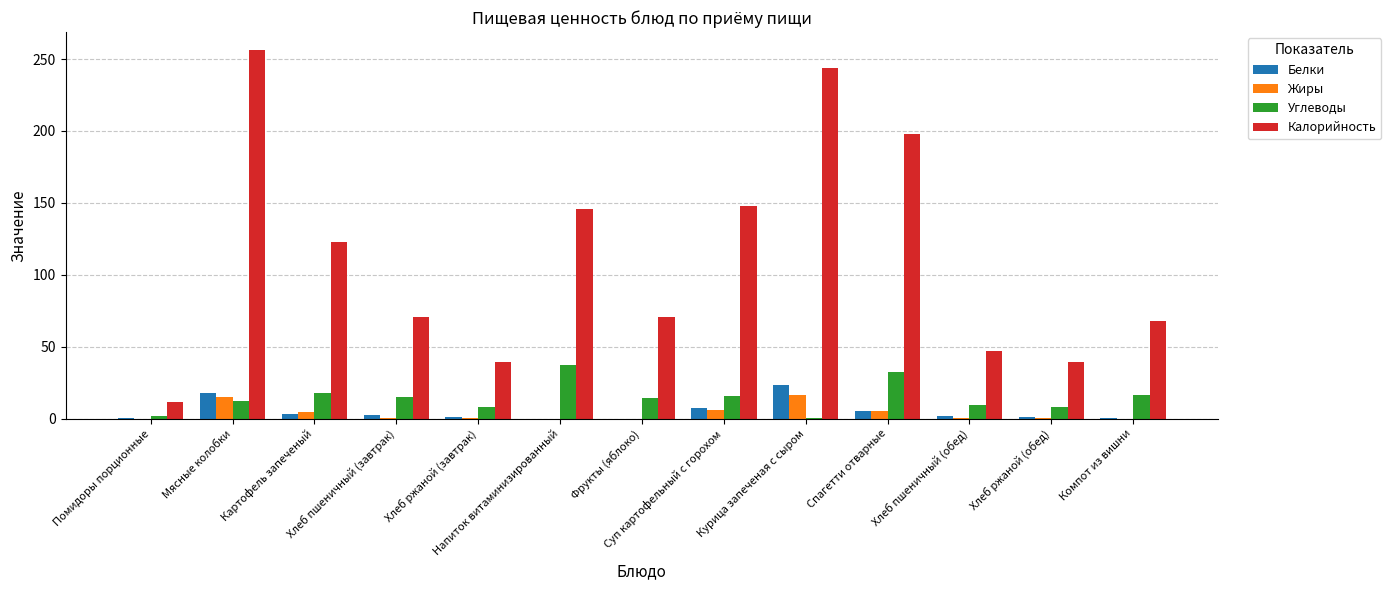

Which series has the largest total across all categories?

Калорийность